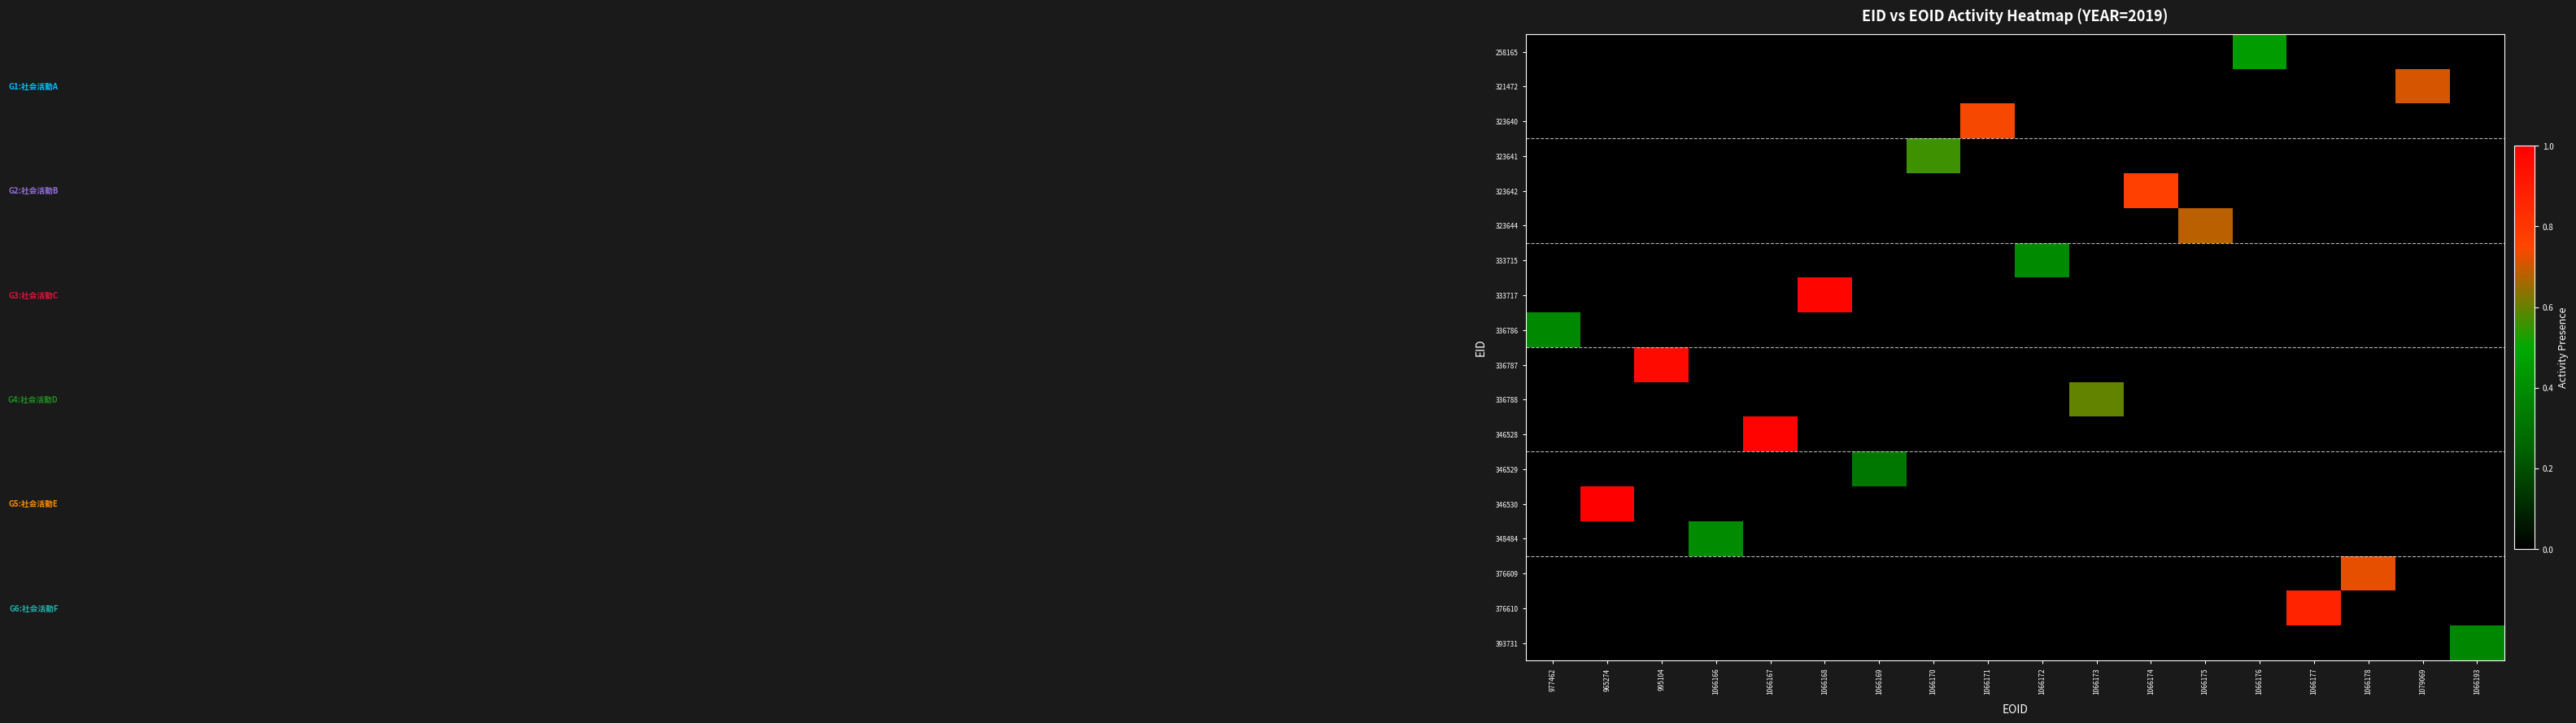

How many distinct data groups are displayed?

18